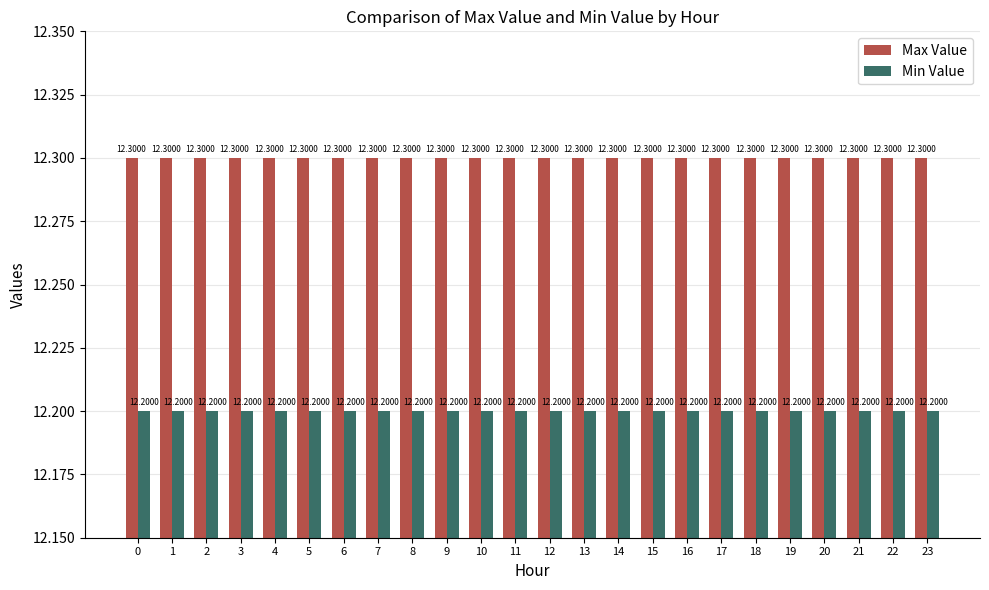

Reading left to right, transcribe all the data shown in this chart.

Max Value: 12.3	12.3	12.3	12.3	12.3	12.3	12.3	12.3	12.3	12.3	12.3	12.3	12.3	12.3	12.3	12.3	12.3	12.3	12.3	12.3	12.3	12.3	12.3	12.3
Min Value: 12.2	12.2	12.2	12.2	12.2	12.2	12.2	12.2	12.2	12.2	12.2	12.2	12.2	12.2	12.2	12.2	12.2	12.2	12.2	12.2	12.2	12.2	12.2	12.2